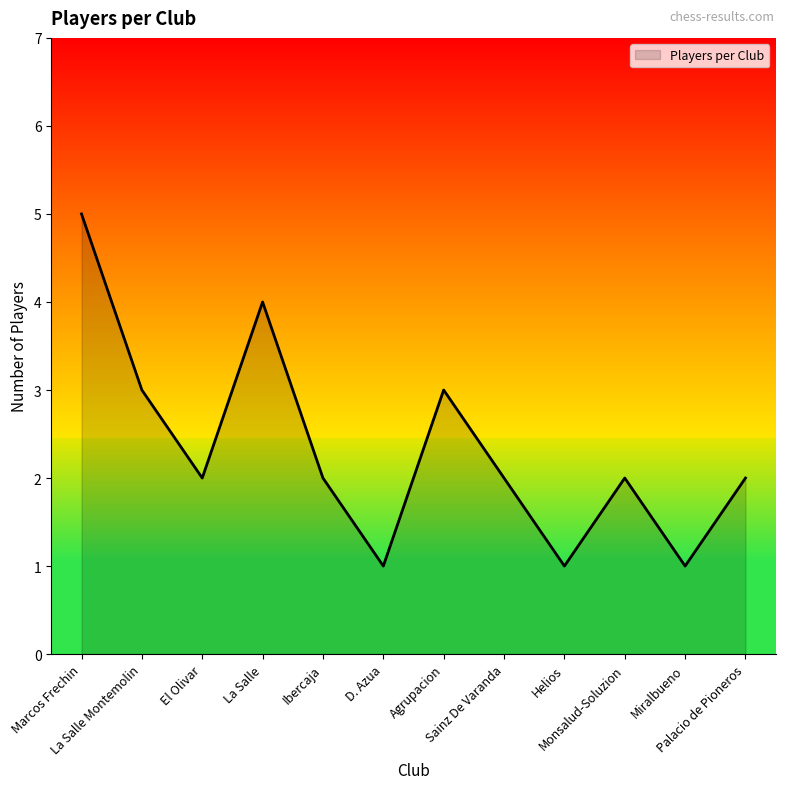

Reading left to right, transcribe all the data shown in this chart.

Marcos Frechin=5	La Salle Montemolin=3	El Olivar=2	La Salle=4	Ibercaja=2	D. Azua=1	Agrupacion=3	Sainz De Varanda=2	Helios=1	Monsalud-Soluzion=2	Miralbueno=1	Palacio de Pioneros=2